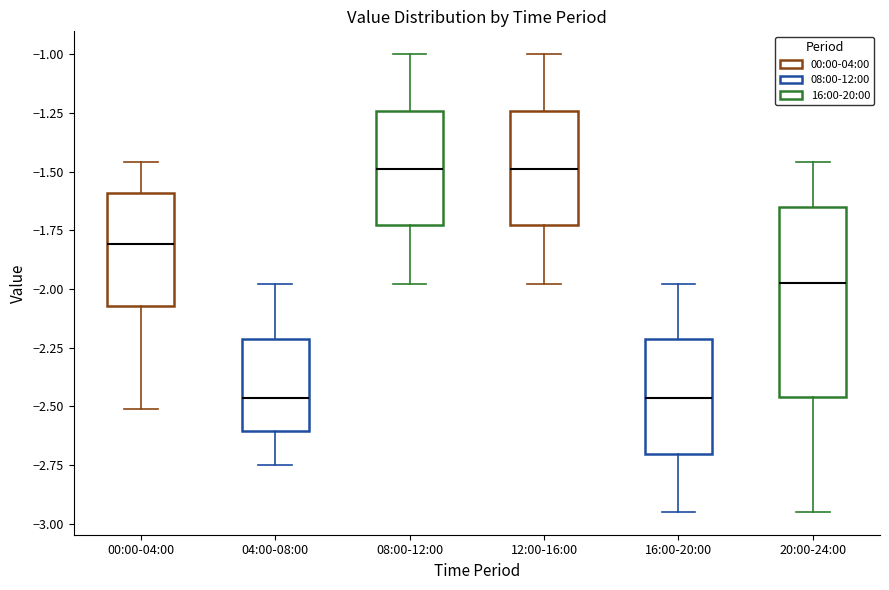

Reading left to right, read every box against the y-axis: the position of its median line, the range the box covers, and the ends of its whiskers. The values are not printed on the chart, so give them approximately, as read against the axis.

00:00-04:00: median -1.80, box -2.05 to -1.60, whiskers -2.50 to -1.45
04:00-08:00: median -2.45, box -2.60 to -2.20, whiskers -2.75 to -2.00
08:00-12:00: median -1.50, box -1.75 to -1.25, whiskers -2.00 to -1.00
12:00-16:00: median -1.50, box -1.75 to -1.25, whiskers -2.00 to -1.00
16:00-20:00: median -2.45, box -2.70 to -2.20, whiskers -2.95 to -2.00
20:00-24:00: median -1.95, box -2.45 to -1.65, whiskers -2.95 to -1.45